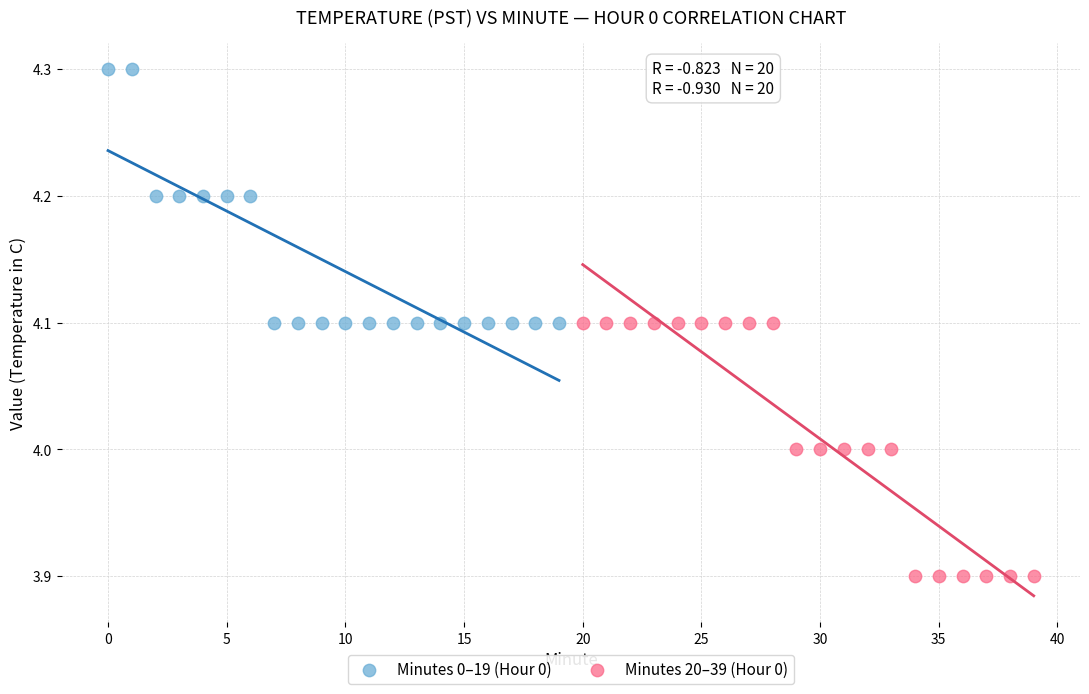

Which series reaches the maximum Y coordinate?

Minutes 0–19 (Hour 0)